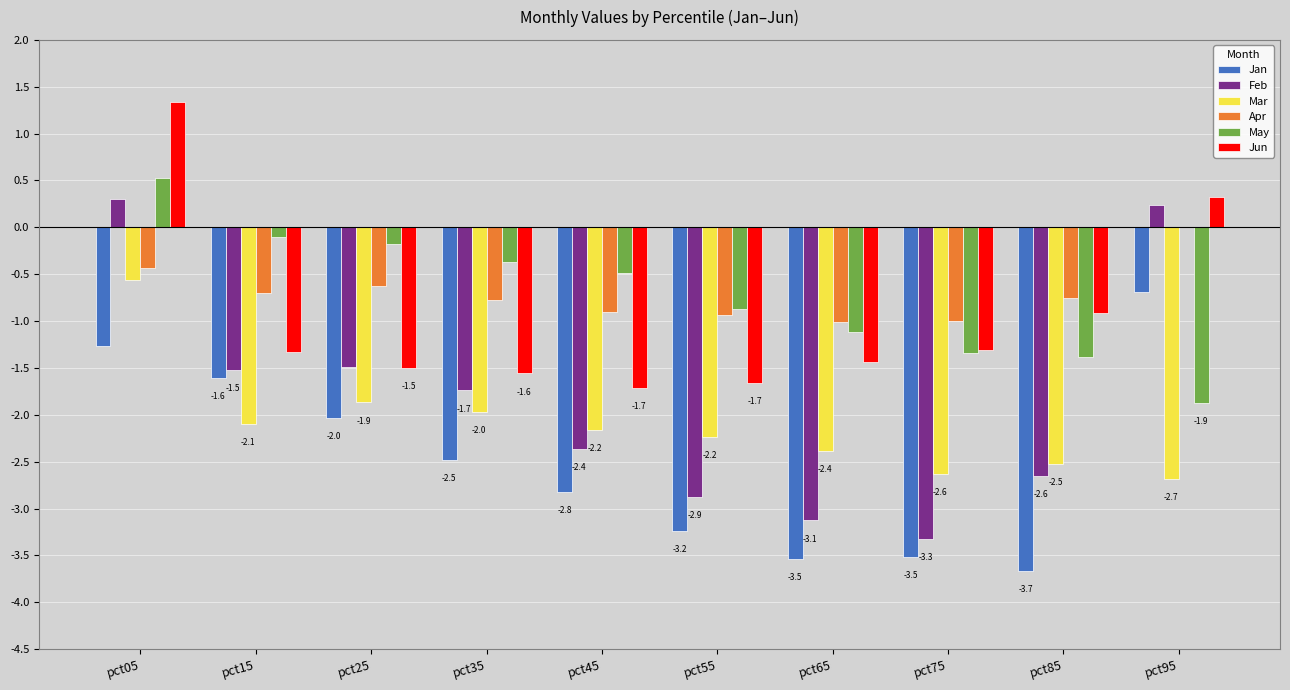

Is it true that May equals -0.1 at pct15?

True